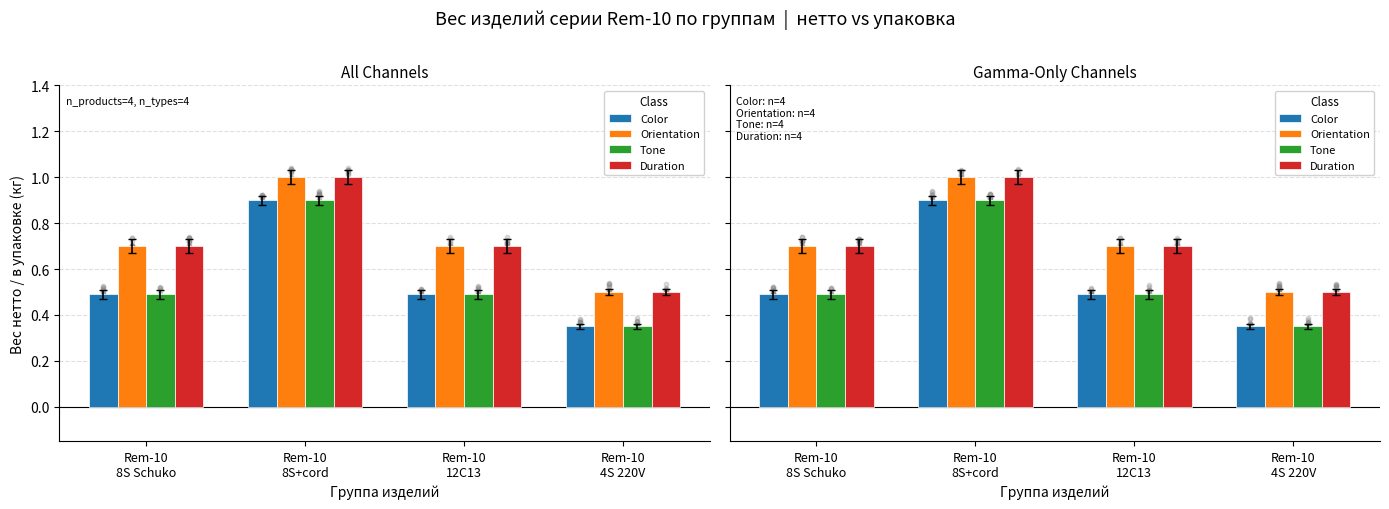

Which series has the largest total across all categories?

Orientation